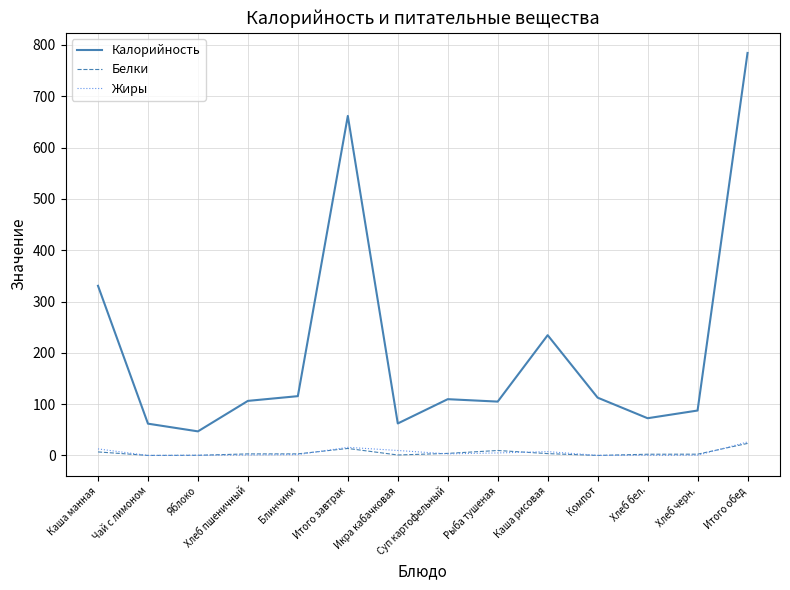

Is it true that Белки equals 23.5 at Итого обед?

True